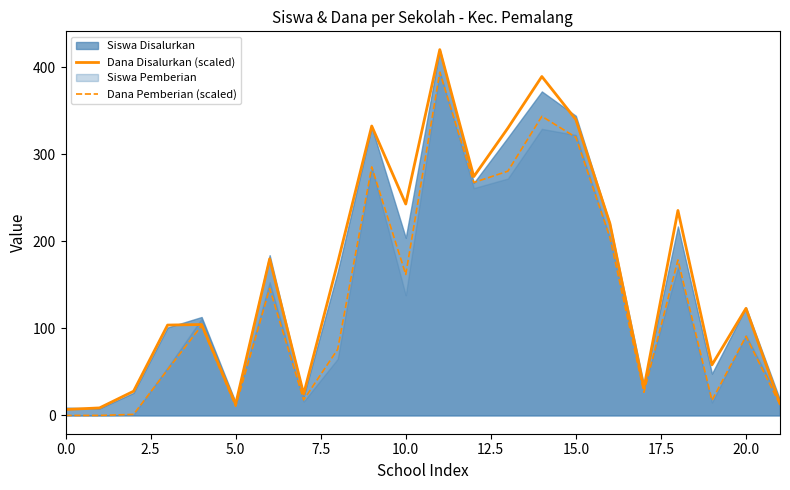

Is it true that Dana Pemberian (scaled) equals 319.3 at 15.0?

True